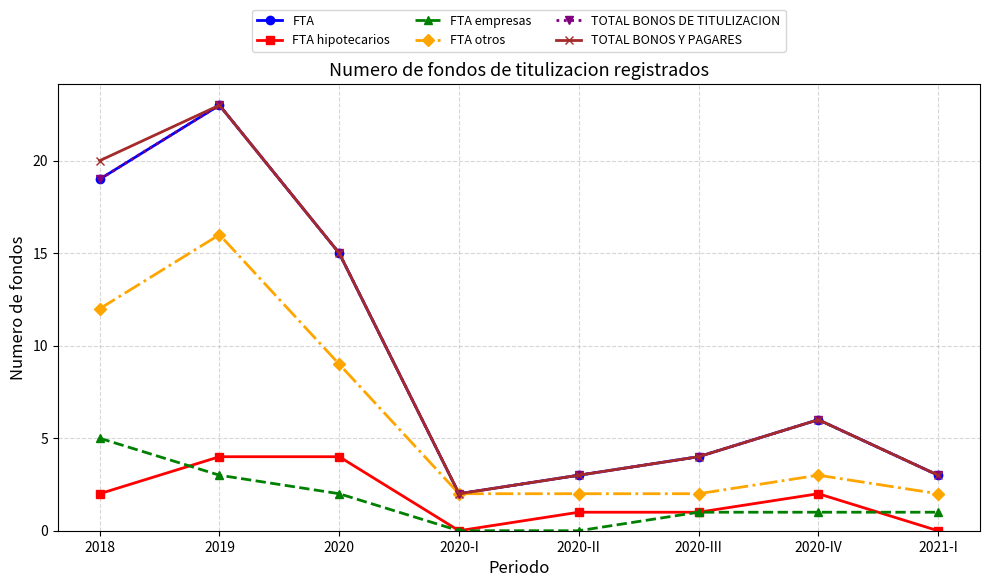

Which series has the widest spread of values?

FTA